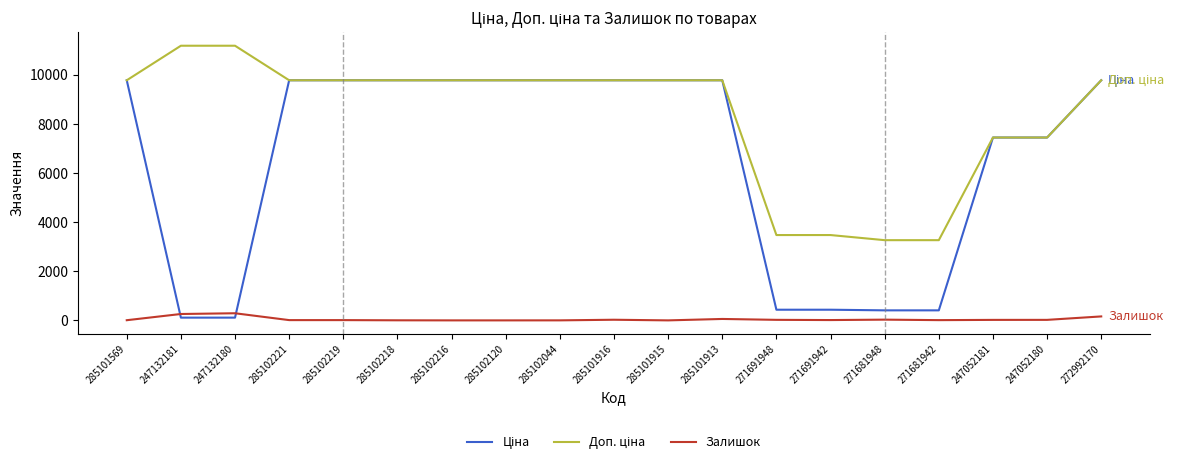

What is the highest value of the Залишок series?

290.0